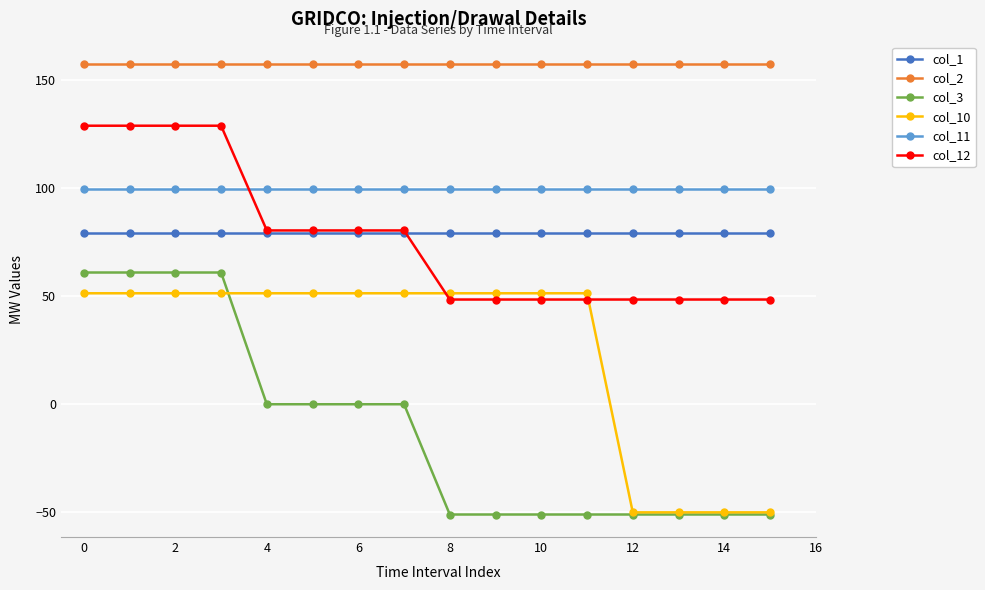

Rank the series by their maximum value, from highest to lowest.

col_2, col_12, col_11, col_1, col_3, col_10